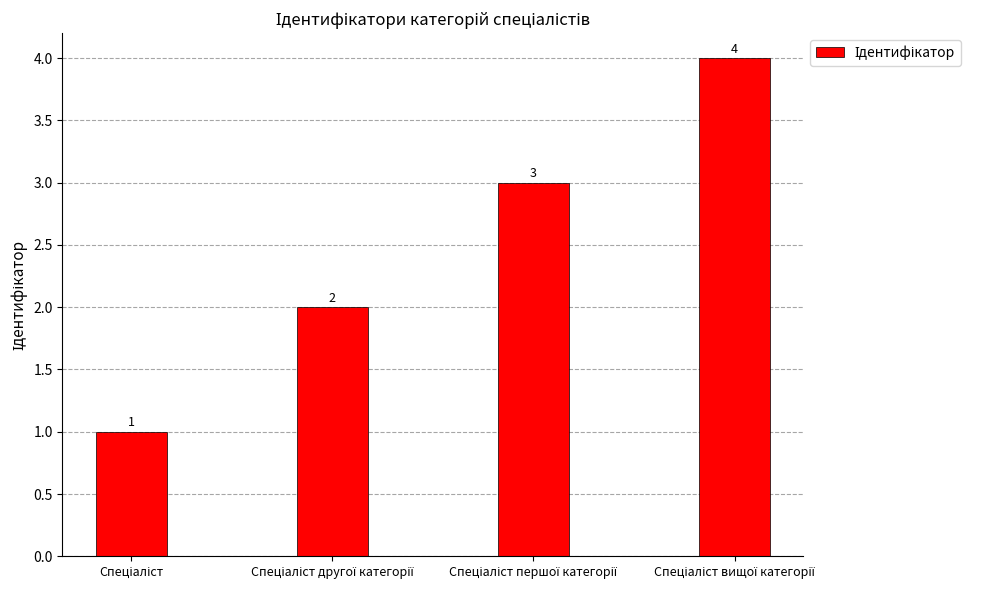

What is the sum of all values?

10